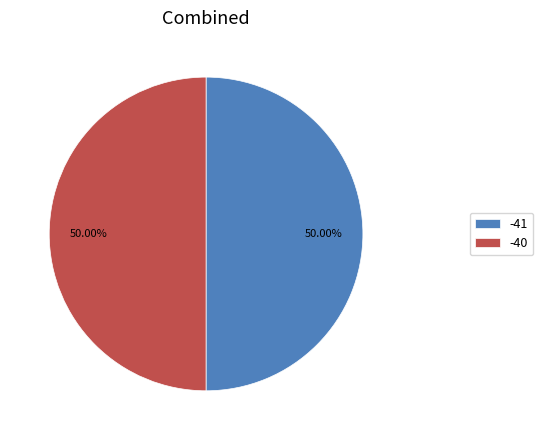

Count the number of slices in the pie.

2